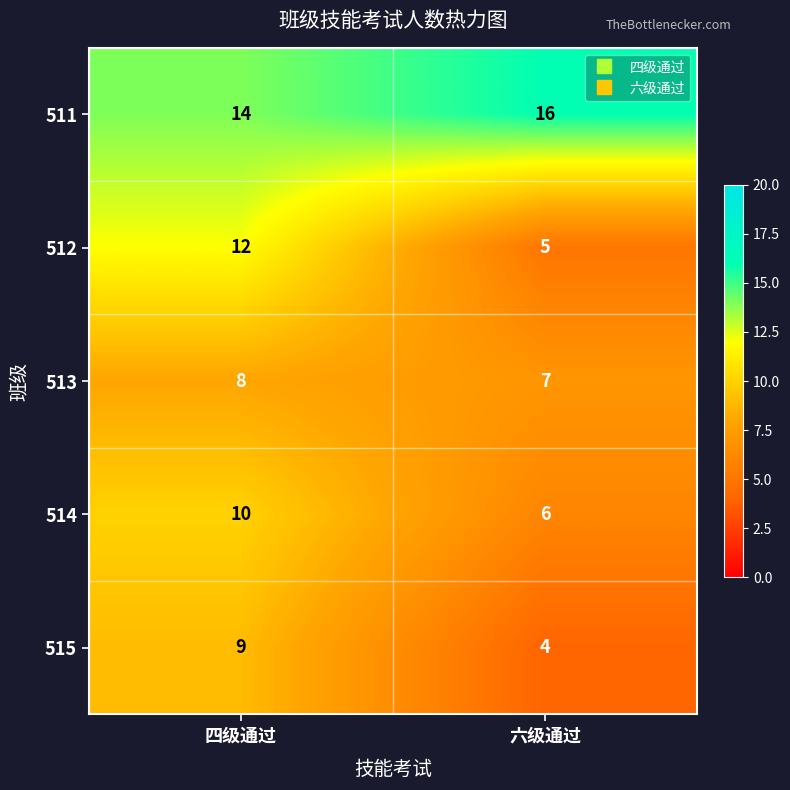

At 四级通过, list the series in order from largest to smallest.

511, 512, 514, 515, 513